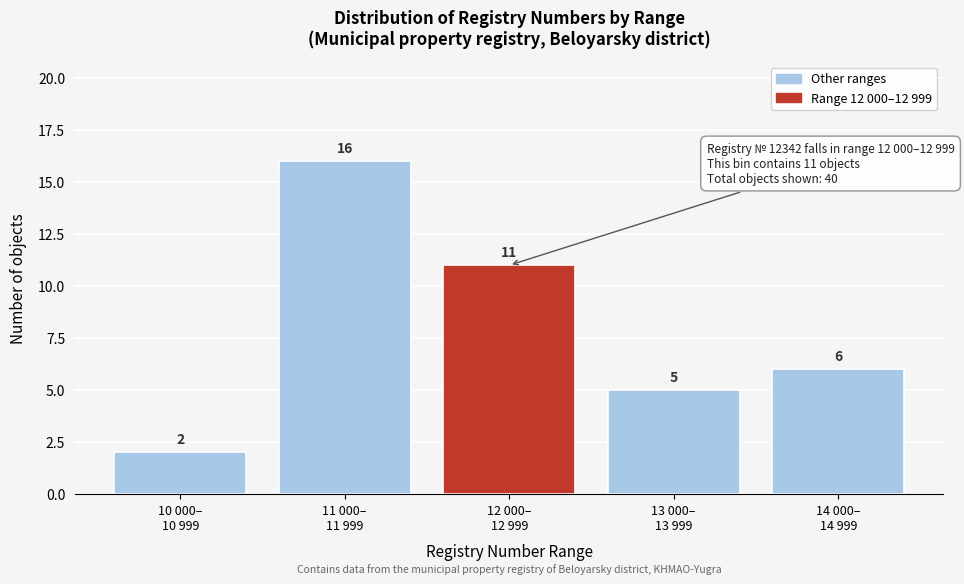

Reading right to left, transcribe all the data shown in this chart.

6	5	11	16	2